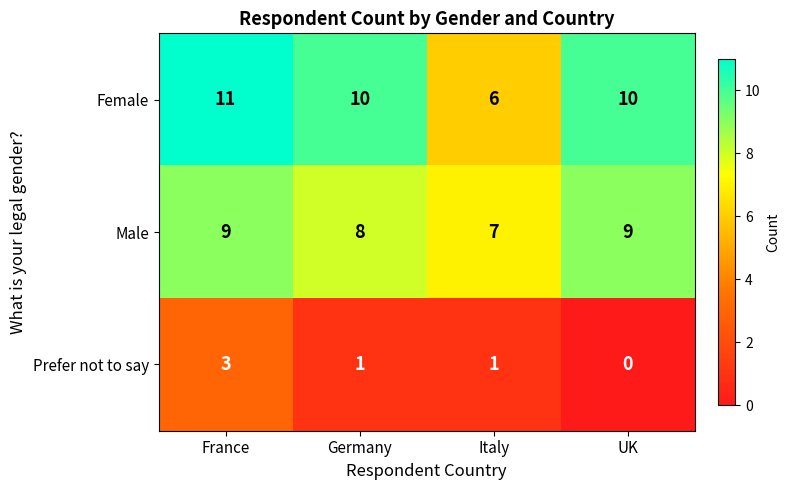

What is the total value across all series at Italy?

14